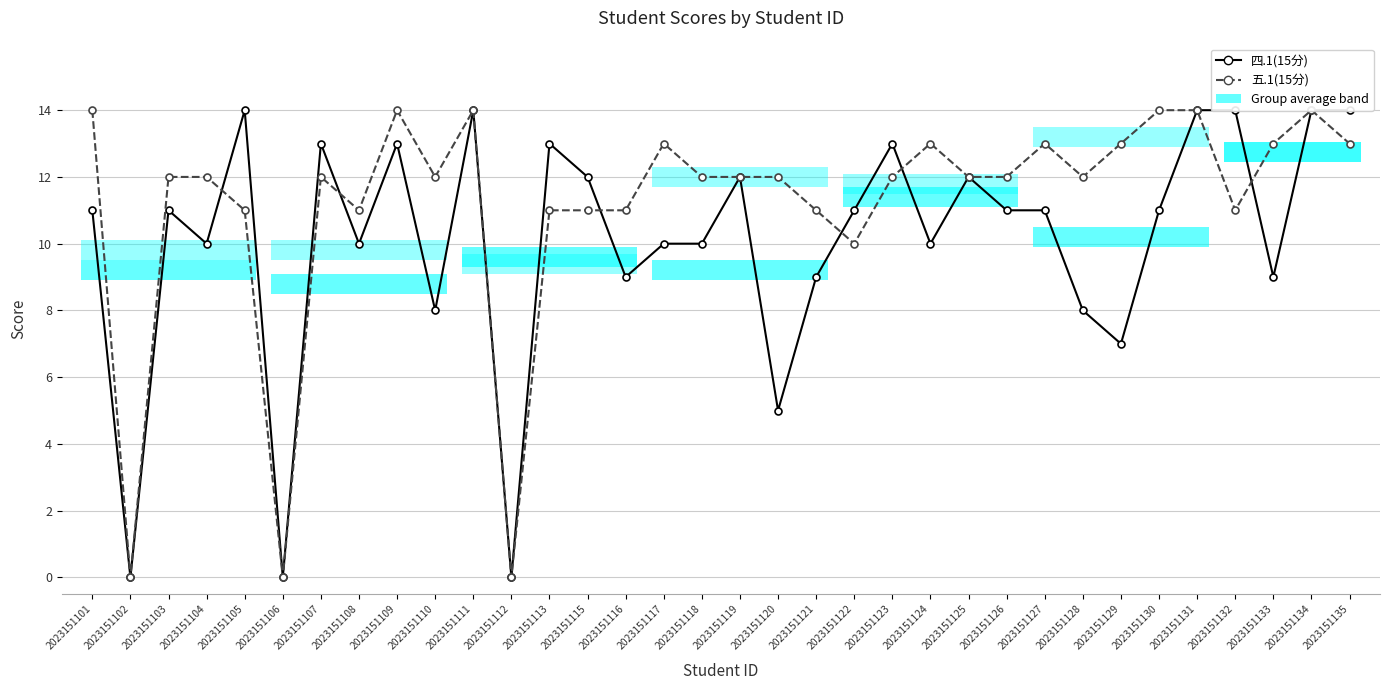

Reading right to left, what are all the values shown in this chart?

四.1(15分): 14	14	9	14	14	11	7	8	11	11	12	10	13	11	9	5	12	10	10	9	12	13	0	14	8	13	10	13	0	14	10	11	0	11
五.1(15分): 13	14	13	11	14	14	13	12	13	12	12	13	12	10	11	12	12	12	13	11	11	11	0	14	12	14	11	12	0	11	12	12	0	14